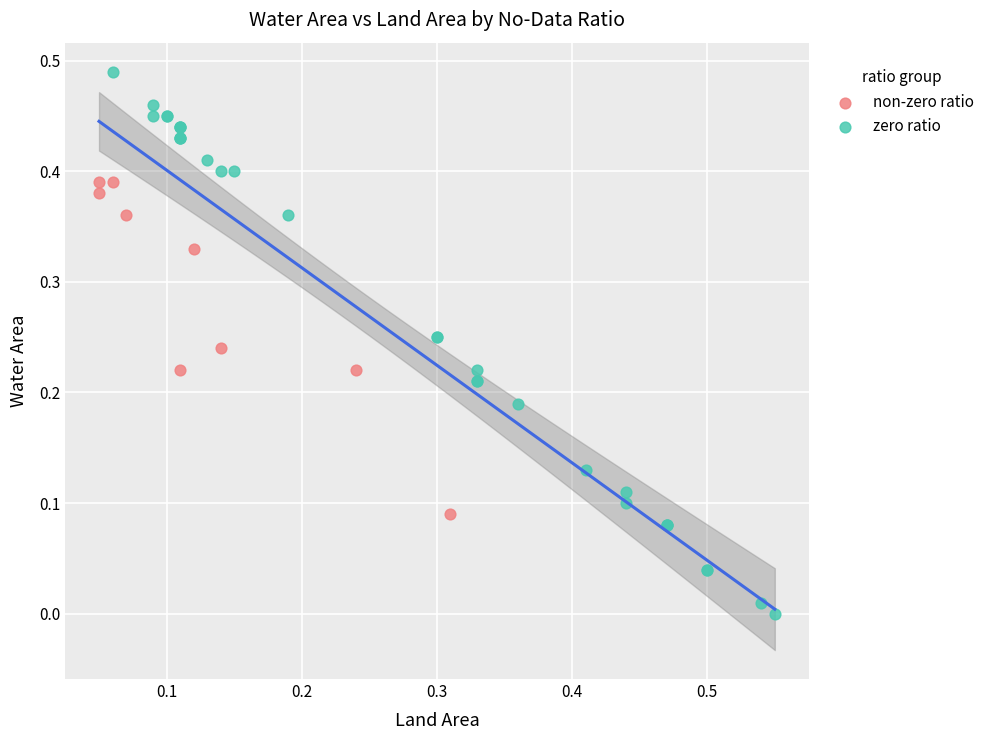

Which series contains the lowest Y value?

zero ratio